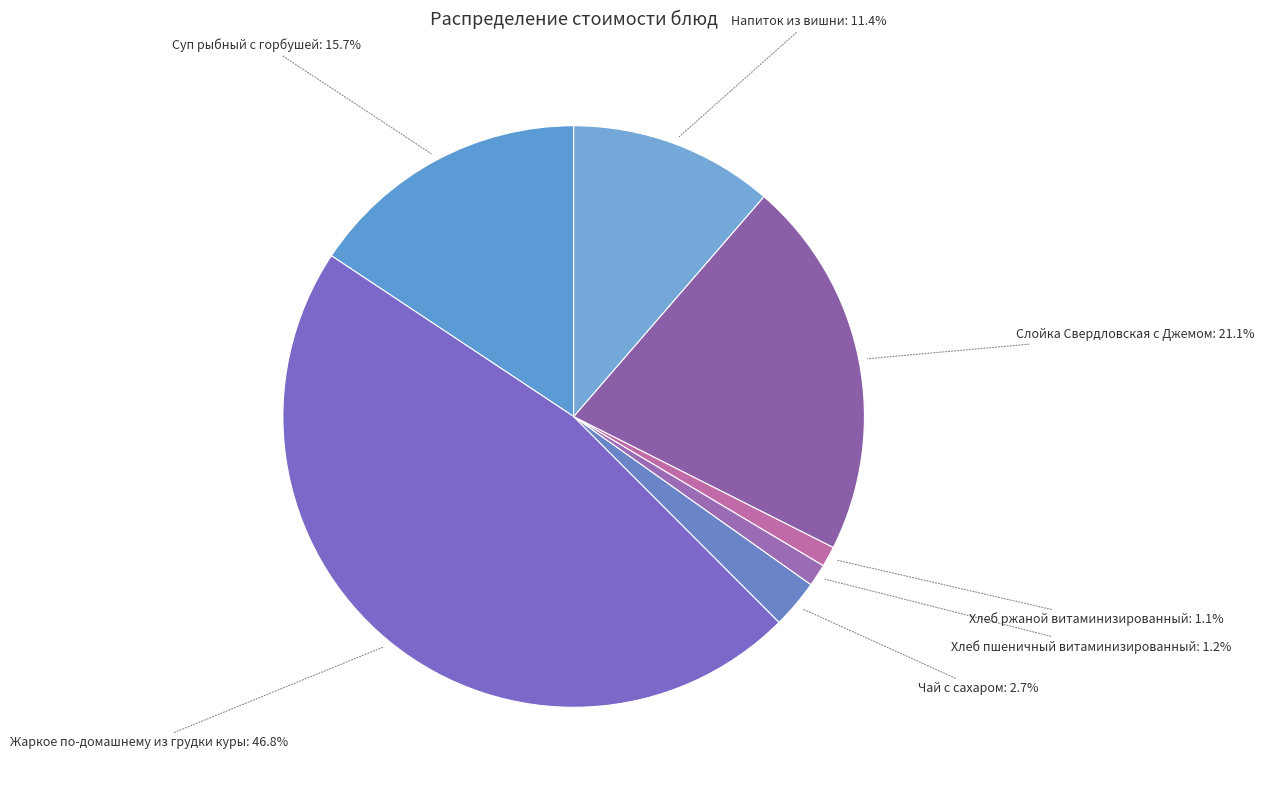

Which category has the biggest portion of the pie?

Жаркое по-домашнему из грудки куры